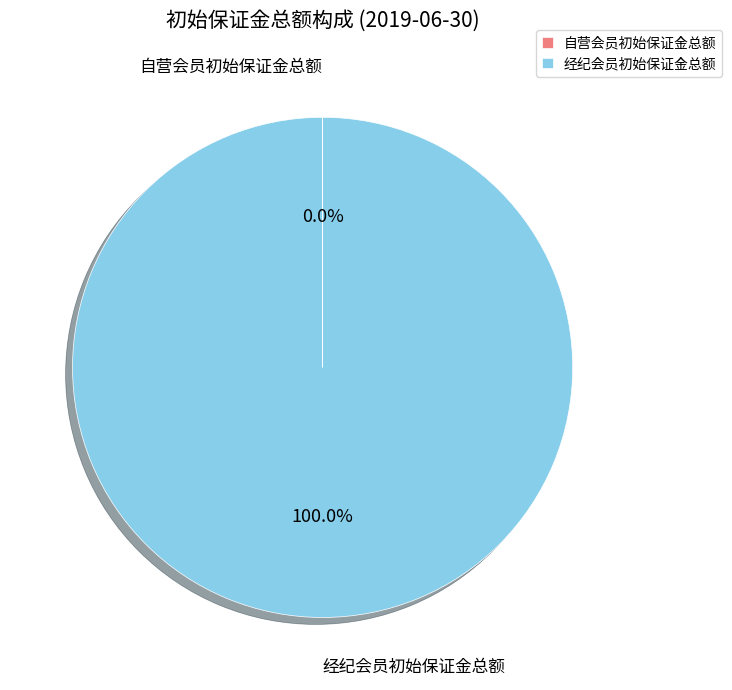

Which slice is the largest?

经纪会员初始保证金总额